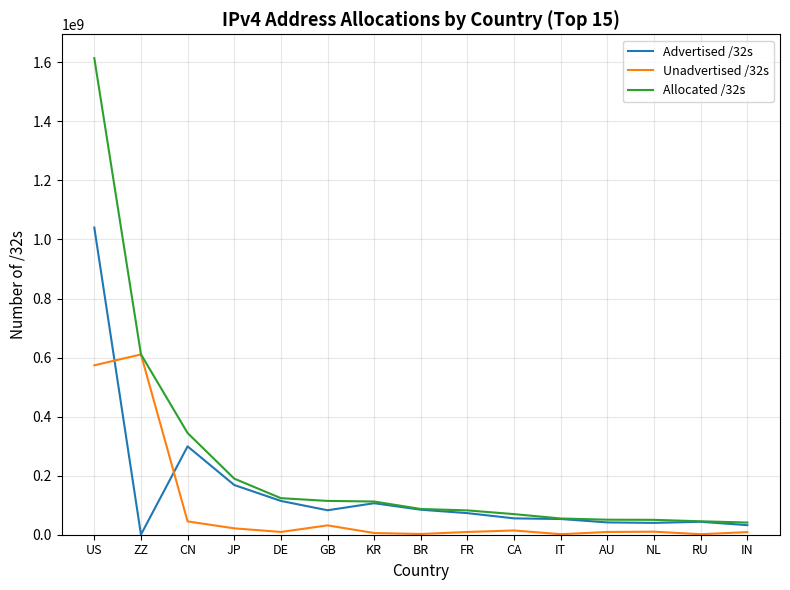

Rank the series by their average value, from lowest to highest.

Unadvertised /32s, Advertised /32s, Allocated /32s